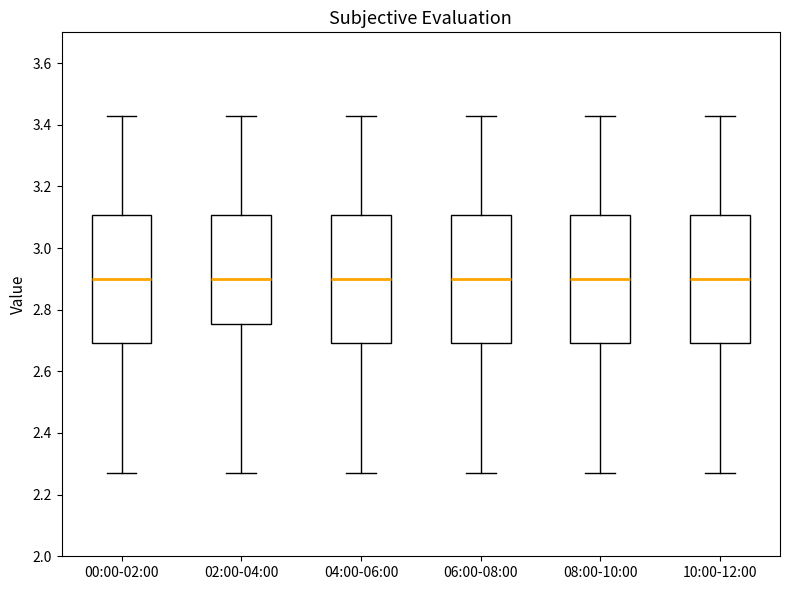

Reading left to right, transcribe this box plot: for each box, give where its median line is, the range the box spans, and where its two whiskers end, as read against the y-axis. The values are not printed on the chart, so give them approximately, as read against the axis.

00:00-02:00: median 2.90, box 2.70 to 3.10, whiskers 2.28 to 3.44
02:00-04:00: median 2.90, box 2.76 to 3.10, whiskers 2.28 to 3.44
04:00-06:00: median 2.90, box 2.70 to 3.10, whiskers 2.28 to 3.44
06:00-08:00: median 2.90, box 2.70 to 3.10, whiskers 2.28 to 3.44
08:00-10:00: median 2.90, box 2.70 to 3.10, whiskers 2.28 to 3.44
10:00-12:00: median 2.90, box 2.70 to 3.10, whiskers 2.28 to 3.44